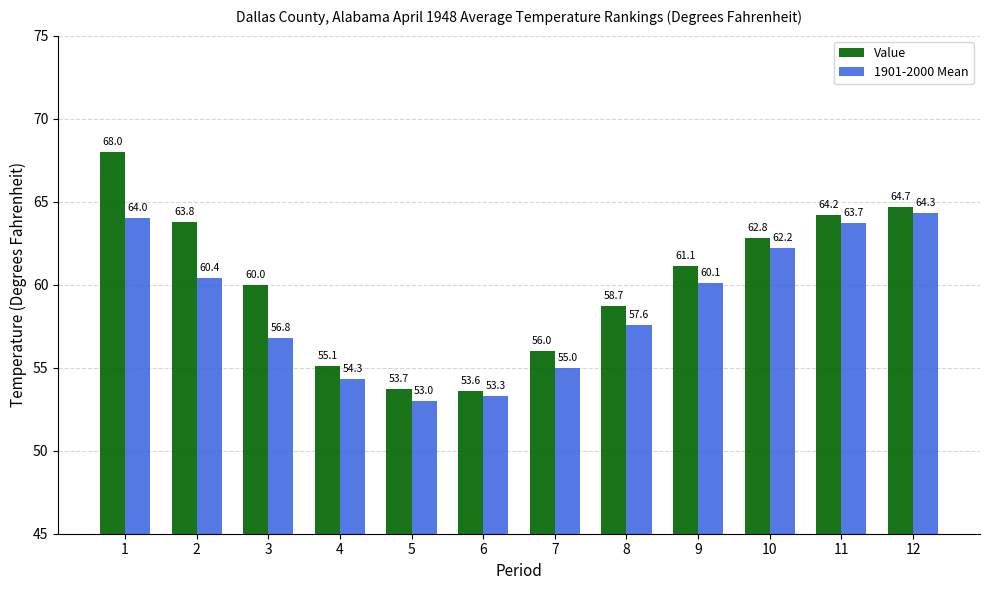

Rank the series at 10 from highest to lowest value.

Value, 1901-2000 Mean